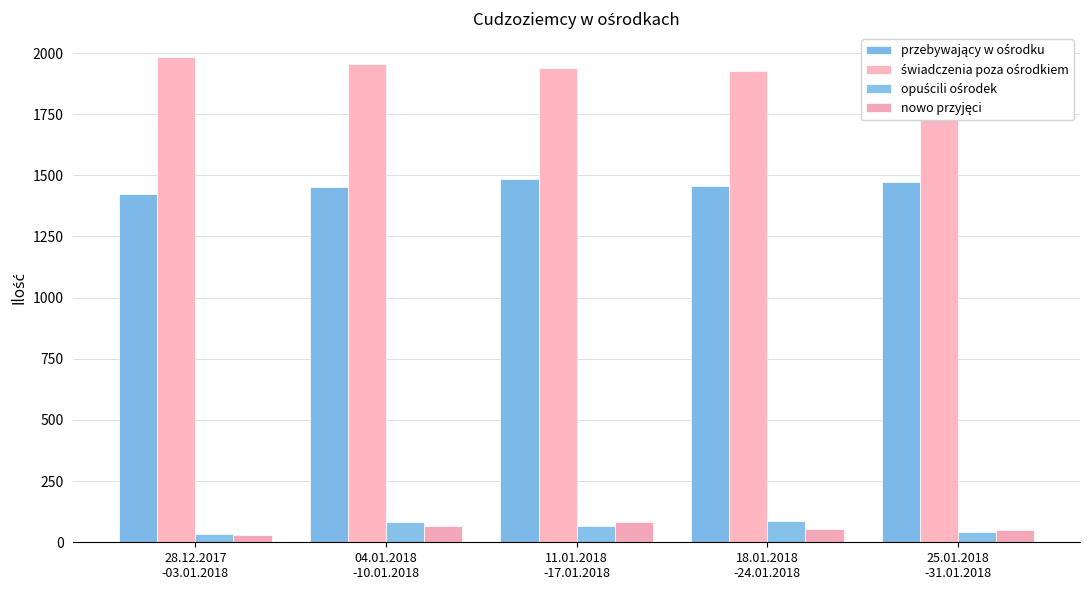

What are all the series names shown in the legend?

przebywający w ośrodku, świadczenia poza ośrodkiem, opuścili ośrodek, nowo przyjęci